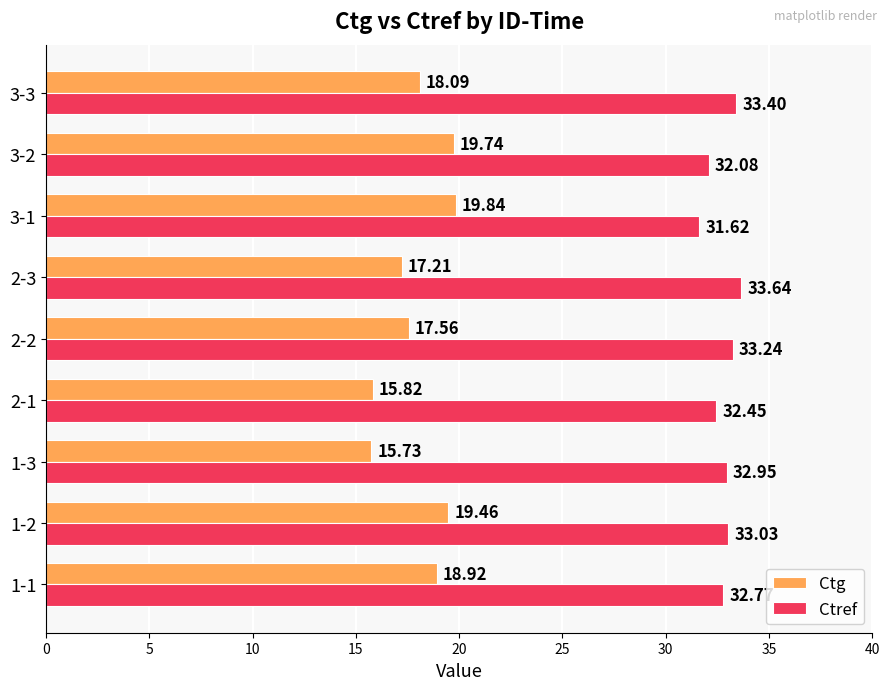

Which series changed the most between 2-1 and 3-2?

Ctg